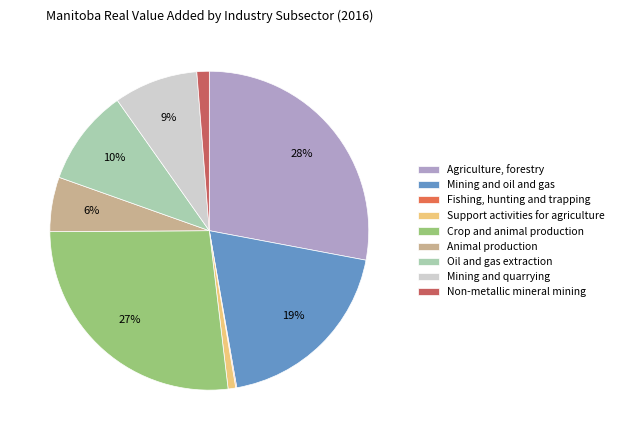

What percentage is the Non-metallic mineral mining slice, to the nearest percent?

1%